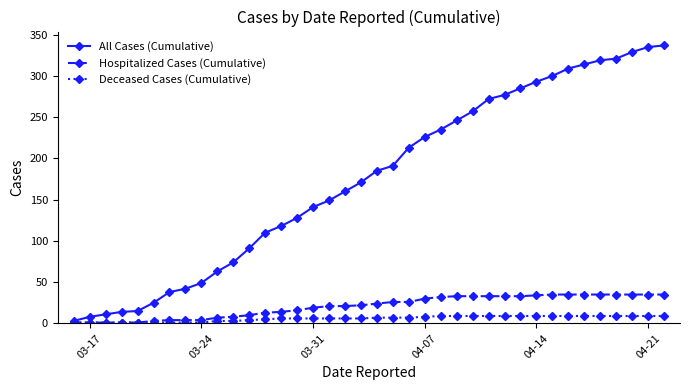

Which series has the largest total across all categories?

All Cases (Cumulative)